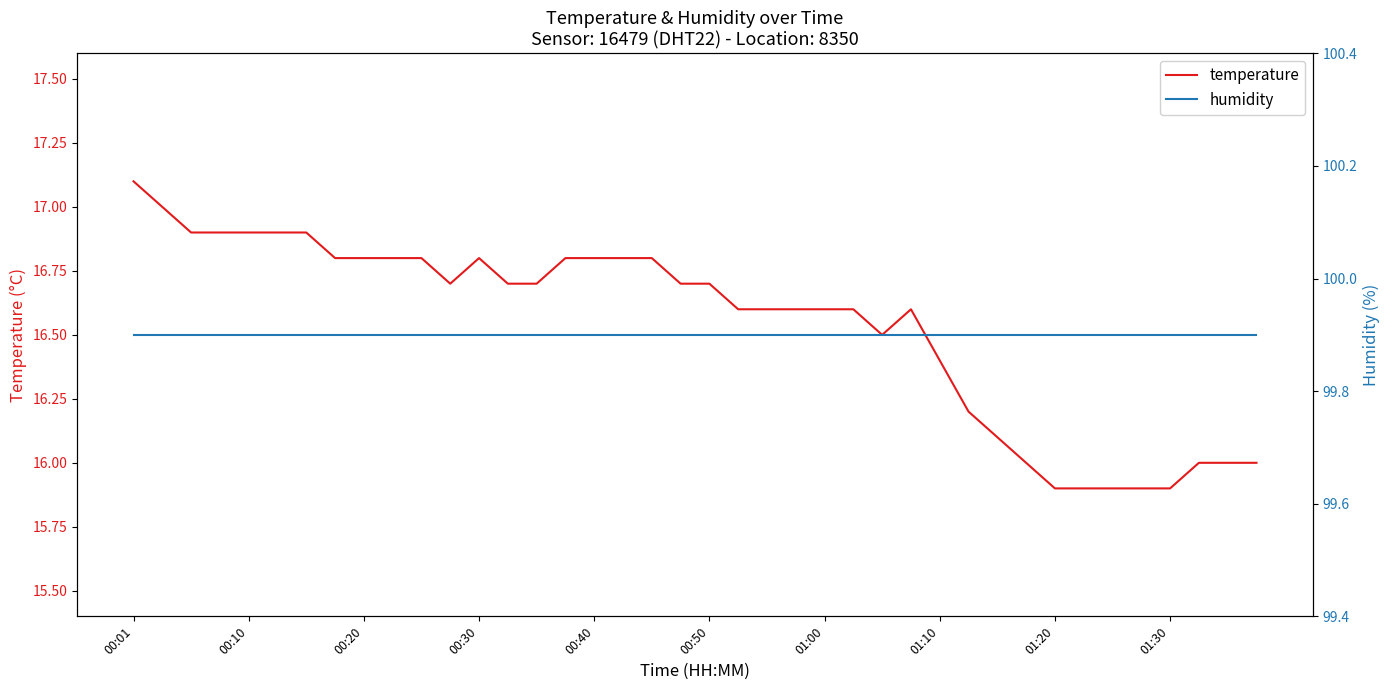

Is the value of temperature at 37 greater than the value of humidity at 23?

No